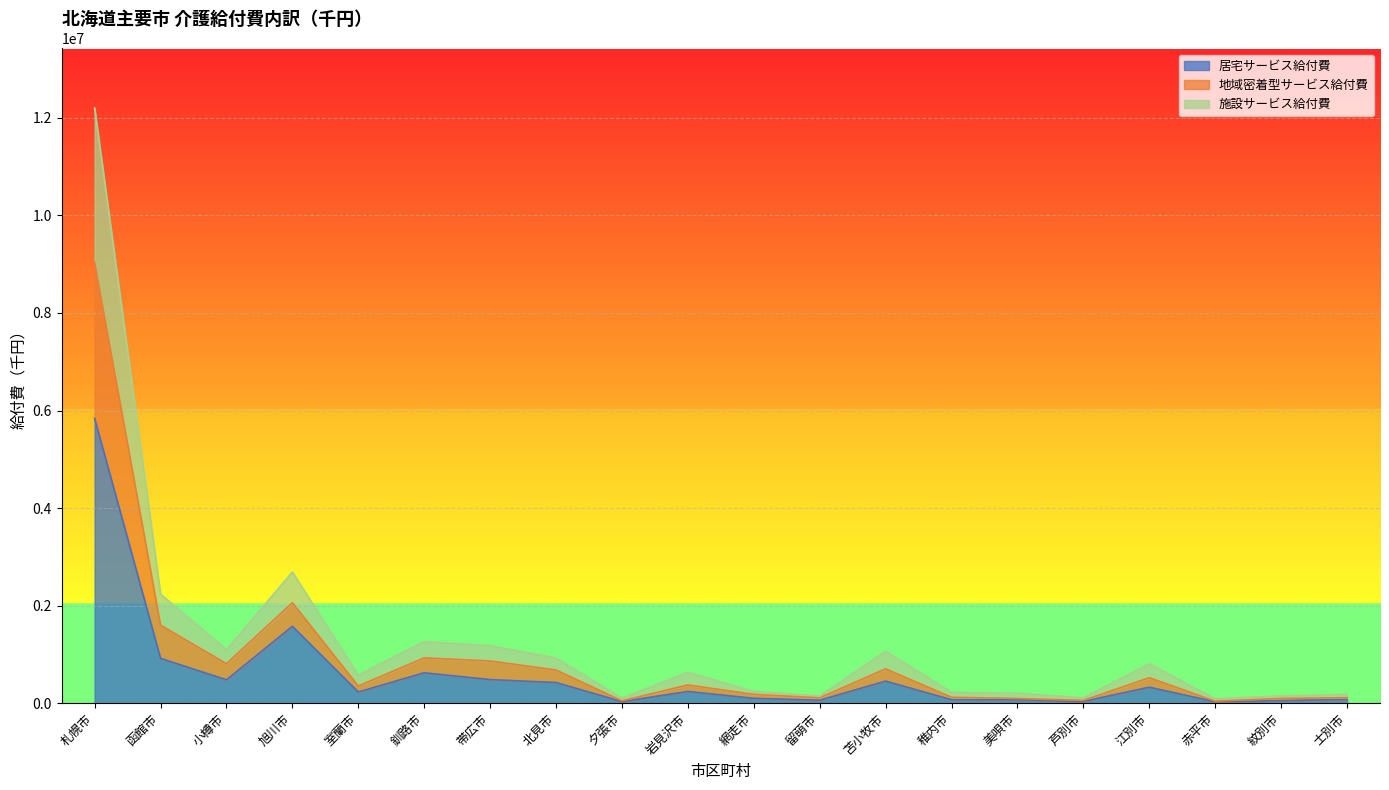

Where is the first local minimum for 地域密着型サービス給付費?

小樽市